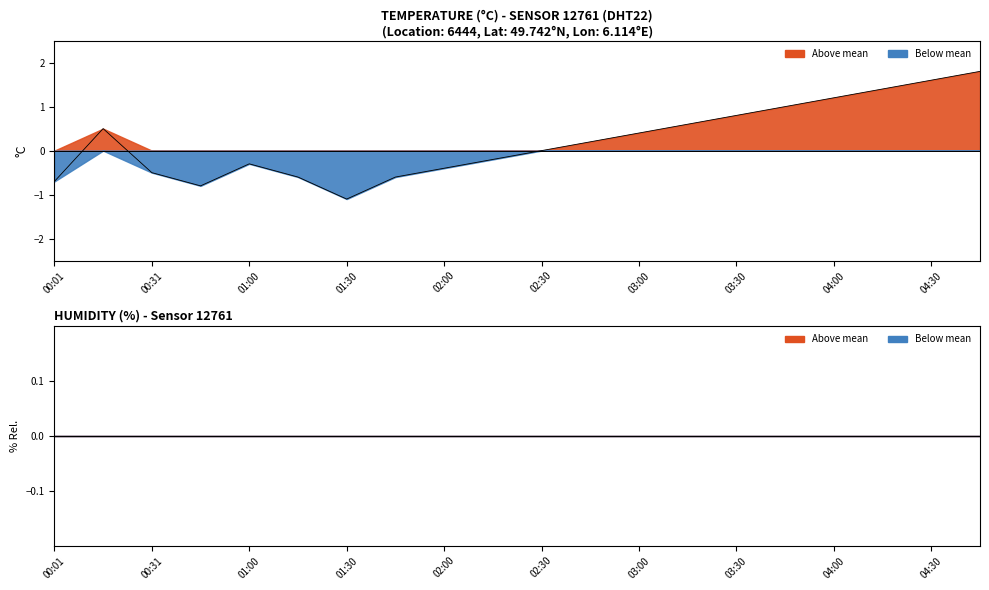

Read the value at 02:15.

-0.2